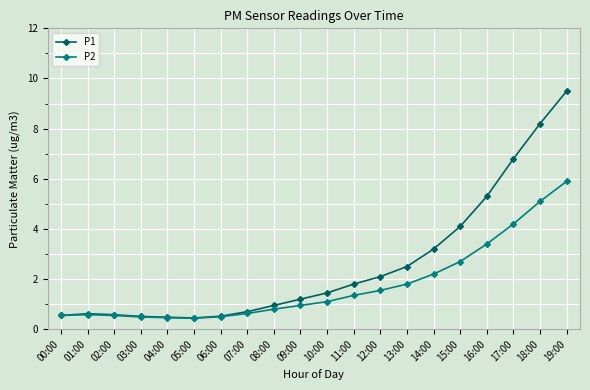

Which series has the largest range (max minus min)?

P1